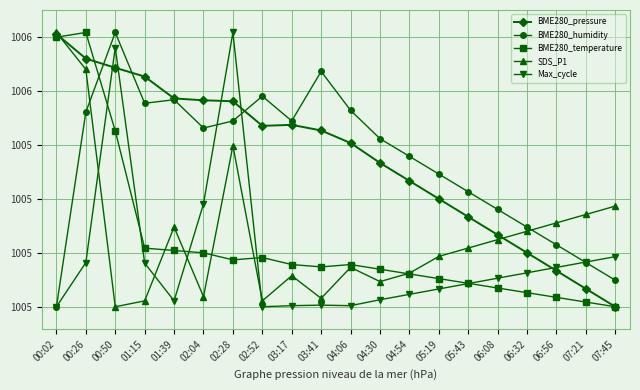

Reading left to right, transcribe all the data shown in this chart.

BME280_pressure: 00:02=100647.3	00:26=100636.4	00:50=100632.3	01:15=100628.4	01:39=100618.7	02:04=100617.8	02:28=100617.4	02:52=100606.5	03:17=100606.9	03:41=100604.4	04:06=100598.8	04:30=100590.0	04:54=100582.0	05:19=100574.0	05:43=100566.0	06:08=100558.0	06:32=100550.0	06:56=100542.0	07:21=100534.0	07:45=100526.0
BME280_humidity: 00:02=100526.0	00:26=100612.6	00:50=100648.0	01:15=100616.5	01:39=100618.1	02:04=100605.5	02:28=100608.6	02:52=100619.7	03:17=100608.6	03:41=100630.7	04:06=100613.4	04:30=100600.8	04:54=100592.9	05:19=100585.0	05:43=100577.2	06:08=100569.3	06:32=100561.4	06:56=100553.5	07:21=100545.7	07:45=100537.8
BME280_temperature: 00:02=100645.9	00:26=100648.0	00:50=100604.2	01:15=100552.1	01:39=100551.0	02:04=100550.0	02:28=100546.9	02:52=100547.9	03:17=100544.8	03:41=100543.7	04:06=100544.8	04:30=100542.7	04:54=100540.6	05:19=100538.5	05:43=100536.4	06:08=100534.3	06:32=100532.3	06:56=100530.2	07:21=100528.1	07:45=100526.0
SDS_P1: 00:02=100648.0	00:26=100631.6	00:50=100526.0	01:15=100528.6	01:39=100561.4	02:04=100530.5	02:28=100597.6	02:52=100528.6	03:17=100539.8	03:41=100529.7	04:06=100543.5	04:30=100537.2	04:54=100540.9	05:19=100548.4	05:43=100552.1	06:08=100555.8	06:32=100559.6	06:56=100563.3	07:21=100567.0	07:45=100570.8
Max_cycle: 00:02=100526.0	00:26=100545.7	00:50=100641.3	01:15=100545.4	01:39=100528.6	02:04=100571.8	02:28=100648.0	02:52=100526.0	03:17=100526.5	03:41=100526.7	04:06=100526.5	04:30=100529.1	04:54=100531.5	05:19=100533.9	05:43=100536.3	06:08=100538.7	06:32=100541.1	06:56=100543.5	07:21=100545.9	07:45=100548.3